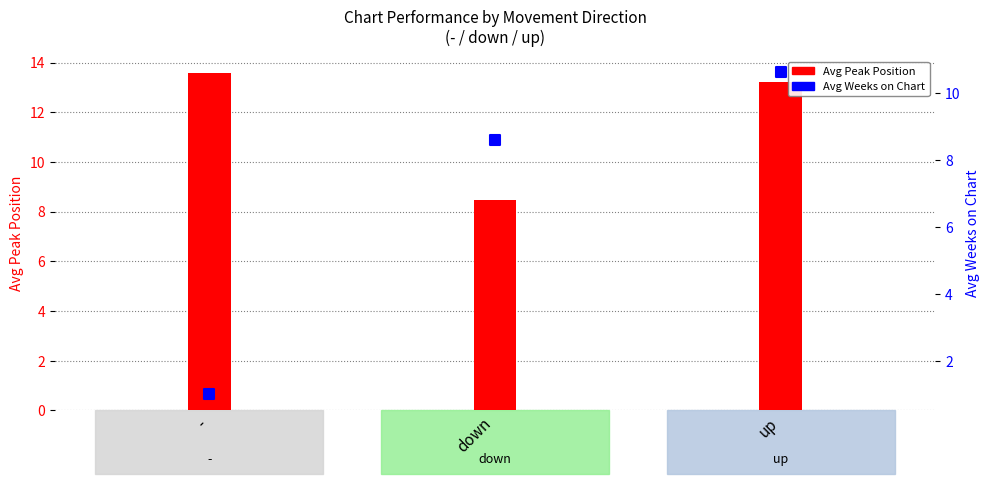

Which series contains the lowest Y value?

Avg Weeks on Chart